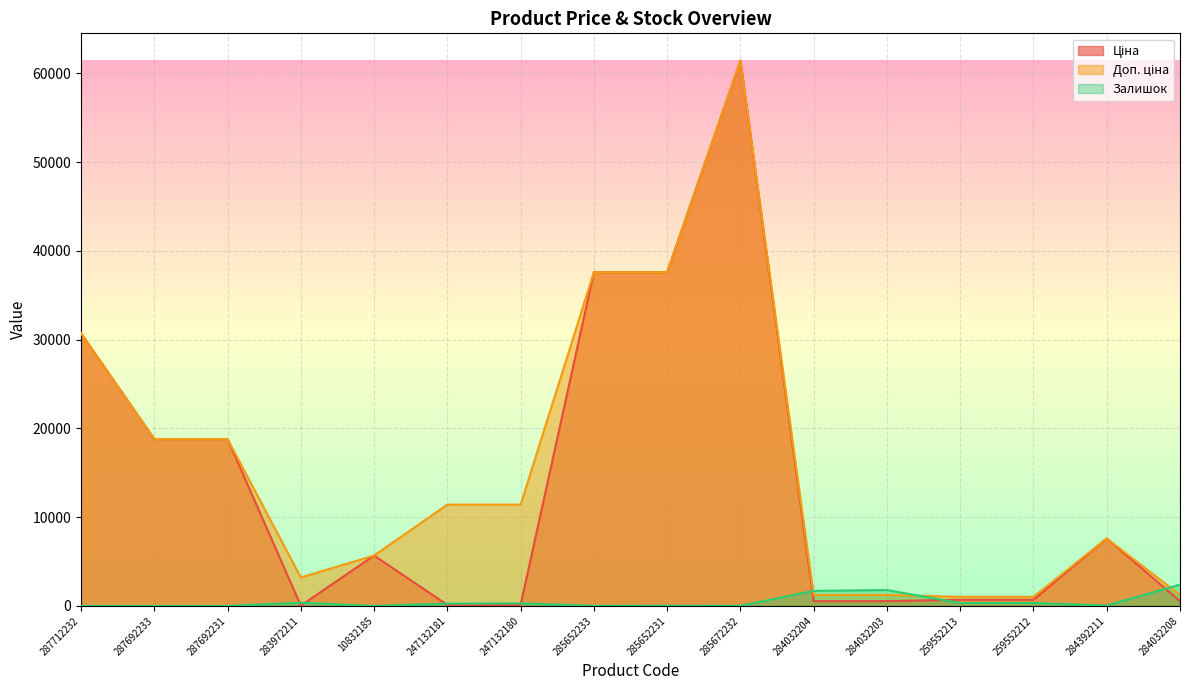

Is the value of Доп. ціна at 284032203 greater than the value of Залишок at 247132180?

Yes